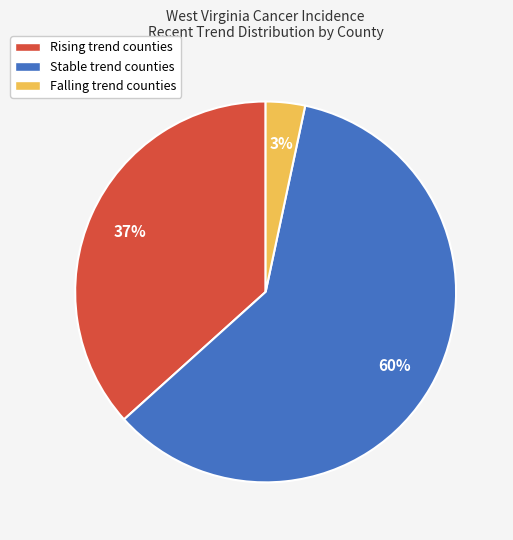

To the nearest percent, what is the difference between the largest and smallest slice percentages?

57%